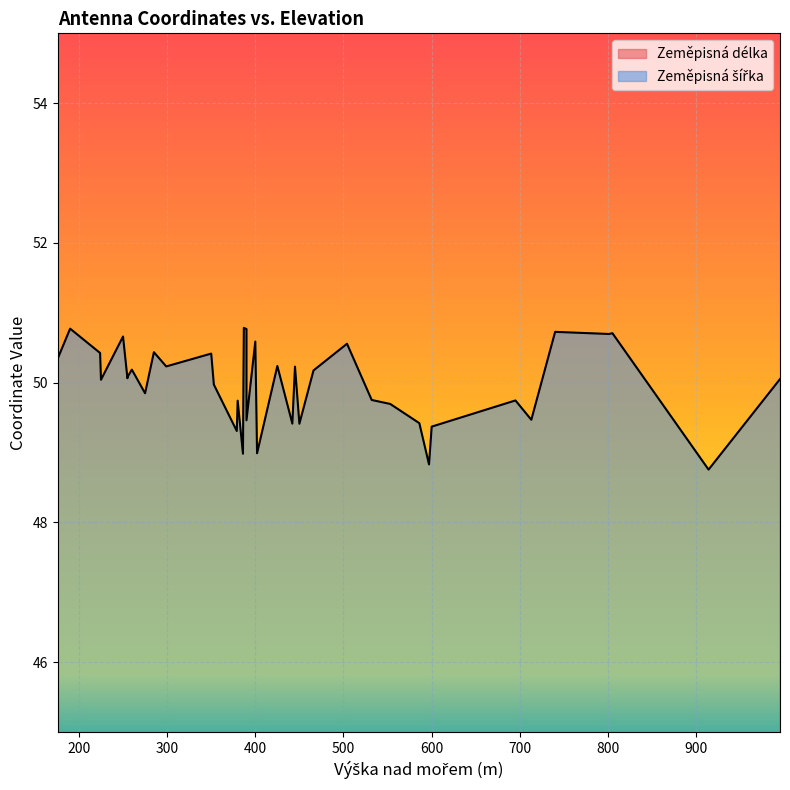

Does the chart display data point markers on the line(s)?

No